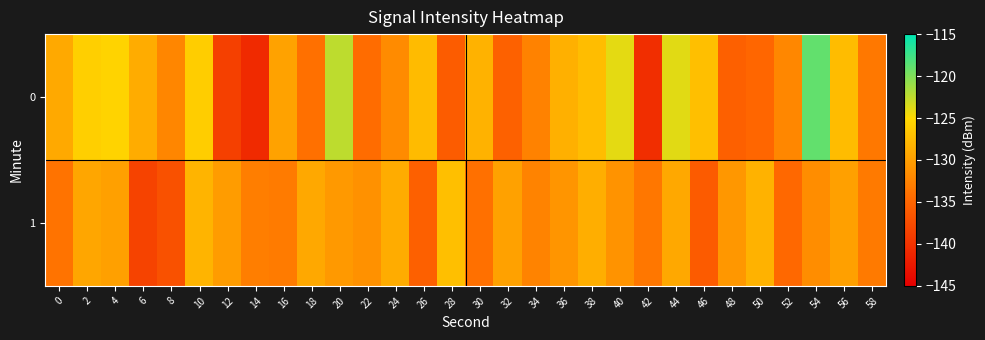

Reading left to right, what are all the values shown in this chart?

0: 0=-129.1	2=-125.9	4=-125.5	6=-128.9	8=-132.2	10=-126.0	12=-138.7	14=-140.8	16=-129.7	18=-134.0	20=-122.5	22=-134.4	24=-131.6	26=-127.6	28=-135.9	30=-128.3	32=-135.5	34=-132.5	36=-128.5	38=-127.4	40=-124.0	42=-140.4	44=-123.8	46=-127.3	48=-135.5	50=-135.0	52=-132.1	54=-118.9	56=-127.5	58=-133.4
1: 0=-133.9	2=-129.4	4=-129.9	6=-138.4	8=-137.0	10=-128.2	12=-130.3	14=-132.9	16=-133.1	18=-129.3	20=-130.5	22=-131.2	24=-128.9	26=-135.6	28=-127.3	30=-134.1	32=-129.8	34=-132.4	36=-130.9	38=-128.7	40=-131.0	42=-133.5	44=-129.2	46=-136.0	48=-130.7	50=-128.3	52=-134.8	54=-131.6	56=-129.9	58=-133.2